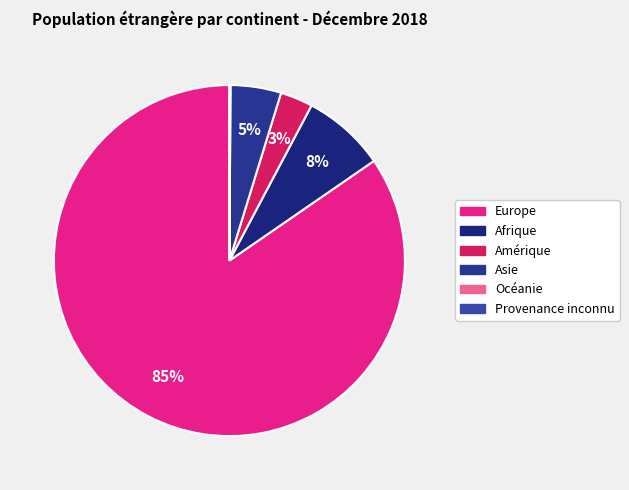

Rank the categories by value from highest to lowest.

Europe, Afrique, Asie, Amérique, Océanie, Provenance inconnu